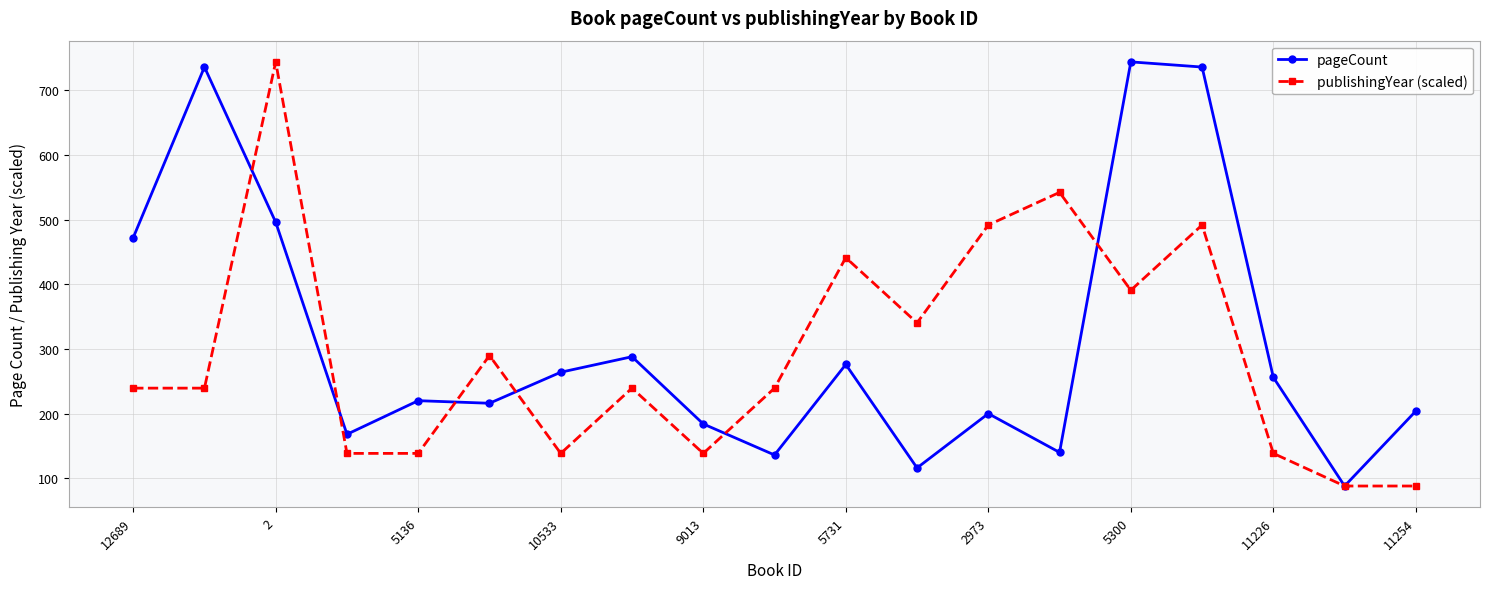

True or false: pageCount has more than 2 interior local peaks.

True